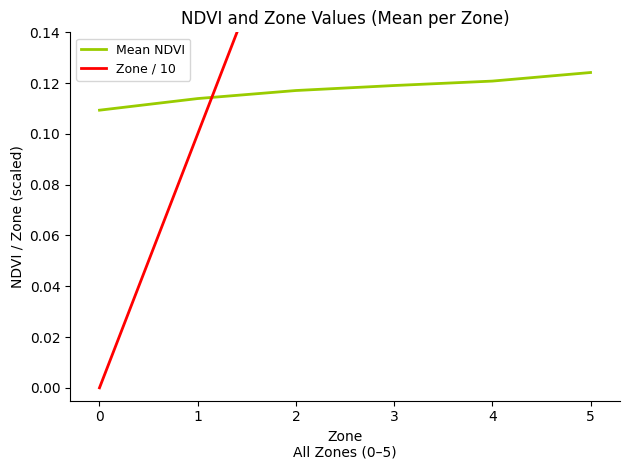

What are all the series names shown in the legend?

Mean NDVI, Zone / 10